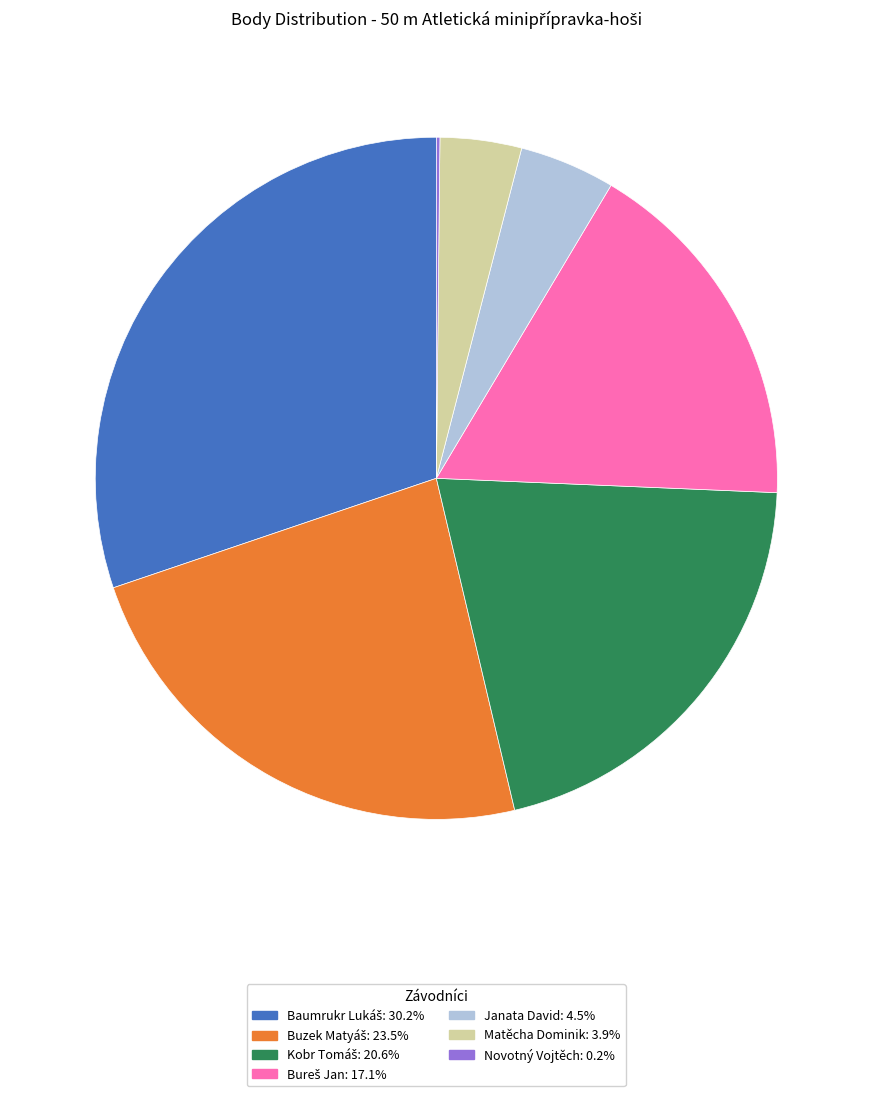

Does any single category account for the majority?

No